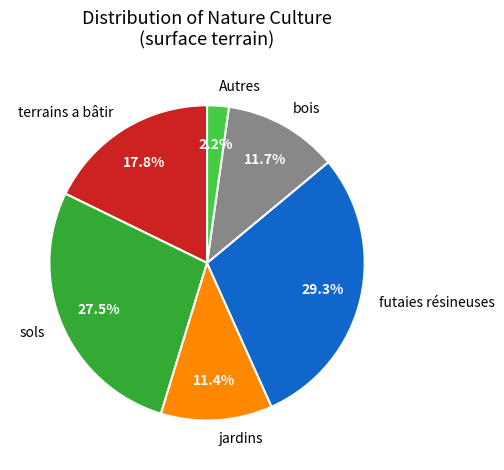

To the nearest percent, what is the difference between the jardins and sols slice percentages?

16%